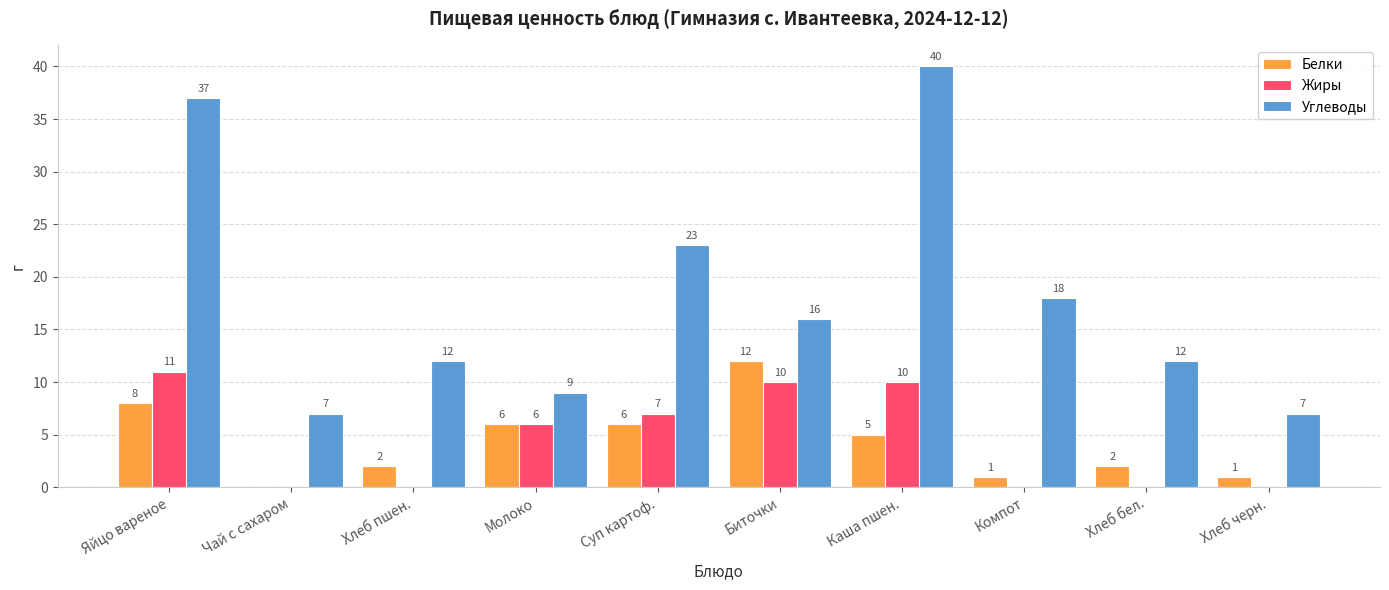

What are all the series names shown in the legend?

Белки, Жиры, Углеводы